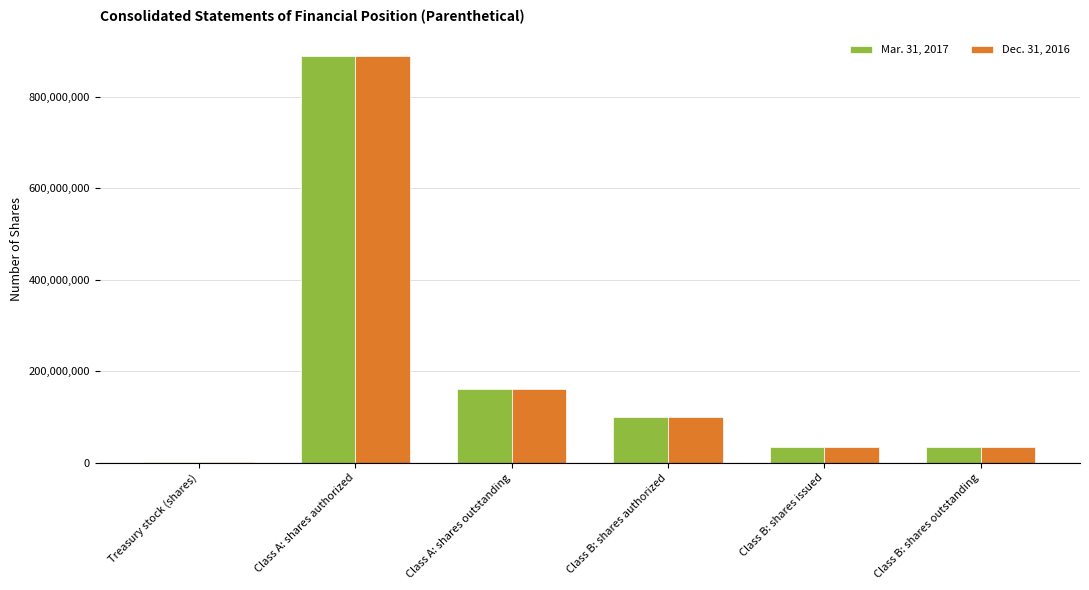

What is the total value across all series at Class B: shares authorized?

200000000